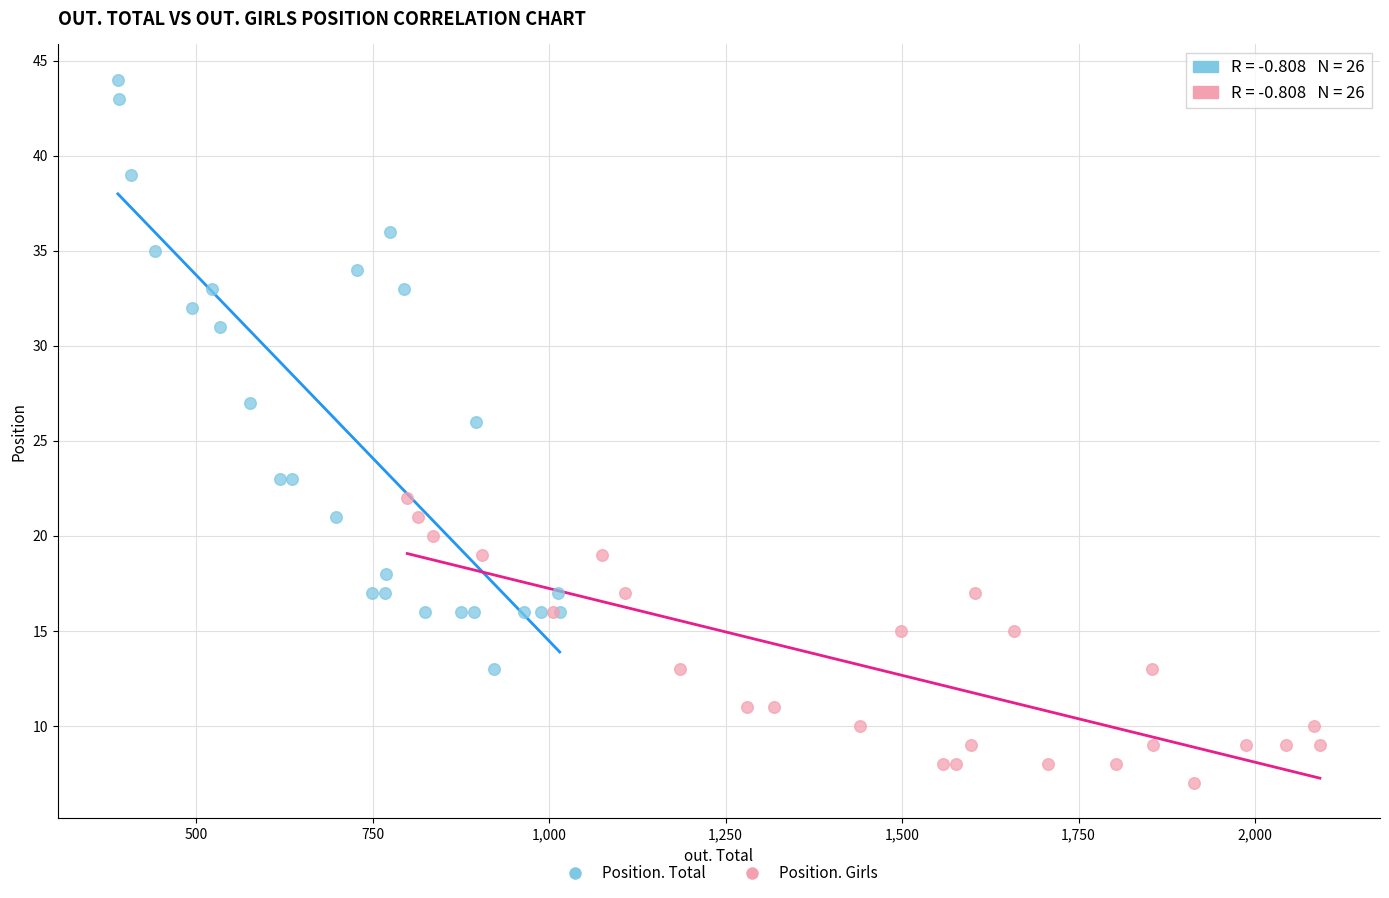

What are all the series names shown in the legend?

Position. Total, Position. Girls